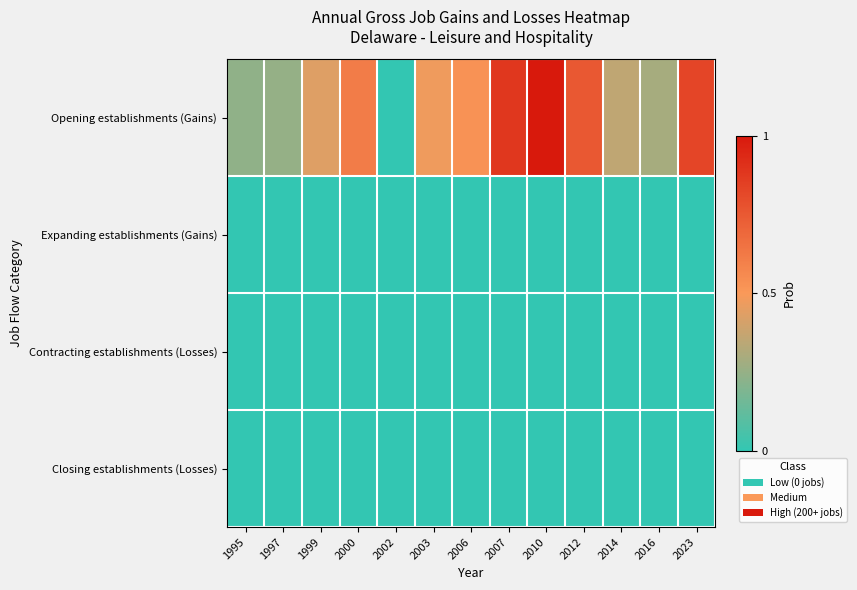

Reading right to left, what are all the values shown in this chart?

Opening establishments (Gains): 2023=0.8	2016=0.3	2014=0.4	2012=0.8	2010=1.0	2007=0.9	2006=0.5	2003=0.5	2002=0.0	2000=0.6	1999=0.4	1997=0.2	1995=0.2
Expanding establishments (Gains): 2023=0.0	2016=0.0	2014=0.0	2012=0.0	2010=0.0	2007=0.0	2006=0.0	2003=0.0	2002=0.0	2000=0.0	1999=0.0	1997=0.0	1995=0.0
Contracting establishments (Losses): 2023=0.0	2016=0.0	2014=0.0	2012=0.0	2010=0.0	2007=0.0	2006=0.0	2003=0.0	2002=0.0	2000=0.0	1999=0.0	1997=0.0	1995=0.0
Closing establishments (Losses): 2023=0.0	2016=0.0	2014=0.0	2012=0.0	2010=0.0	2007=0.0	2006=0.0	2003=0.0	2002=0.0	2000=0.0	1999=0.0	1997=0.0	1995=0.0